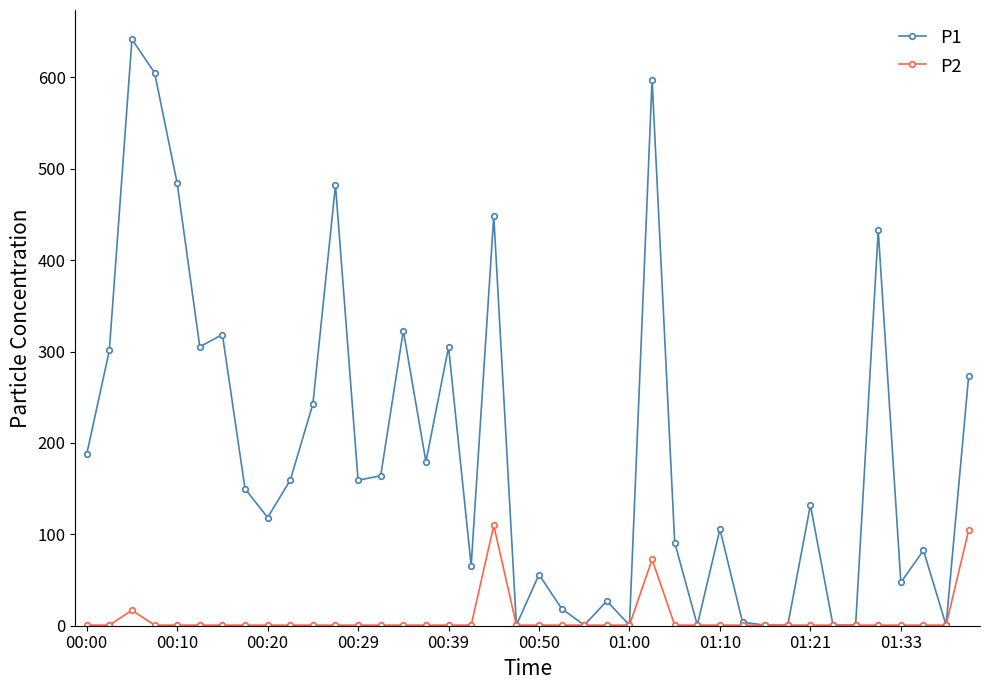

What is the value of the P1 point at the 37th from the left?

47.4